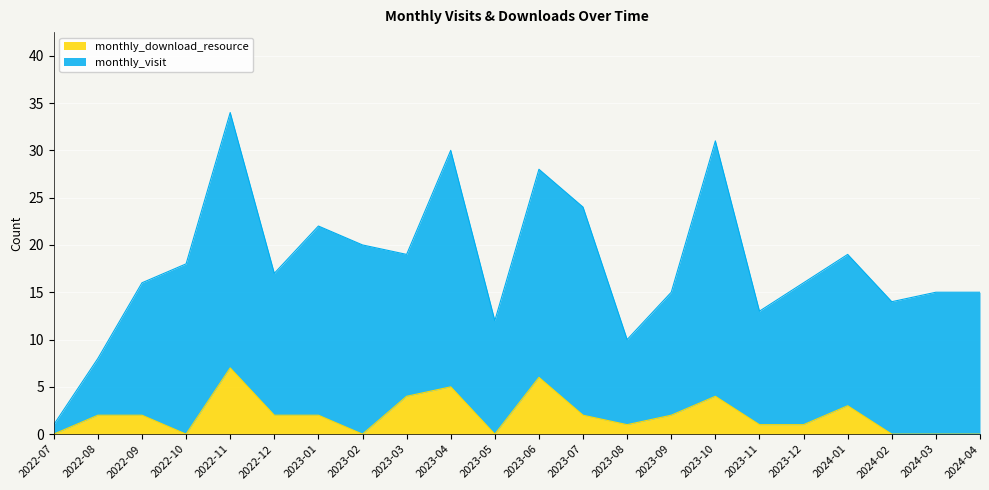

What is the approximate value at 2023-07?

2